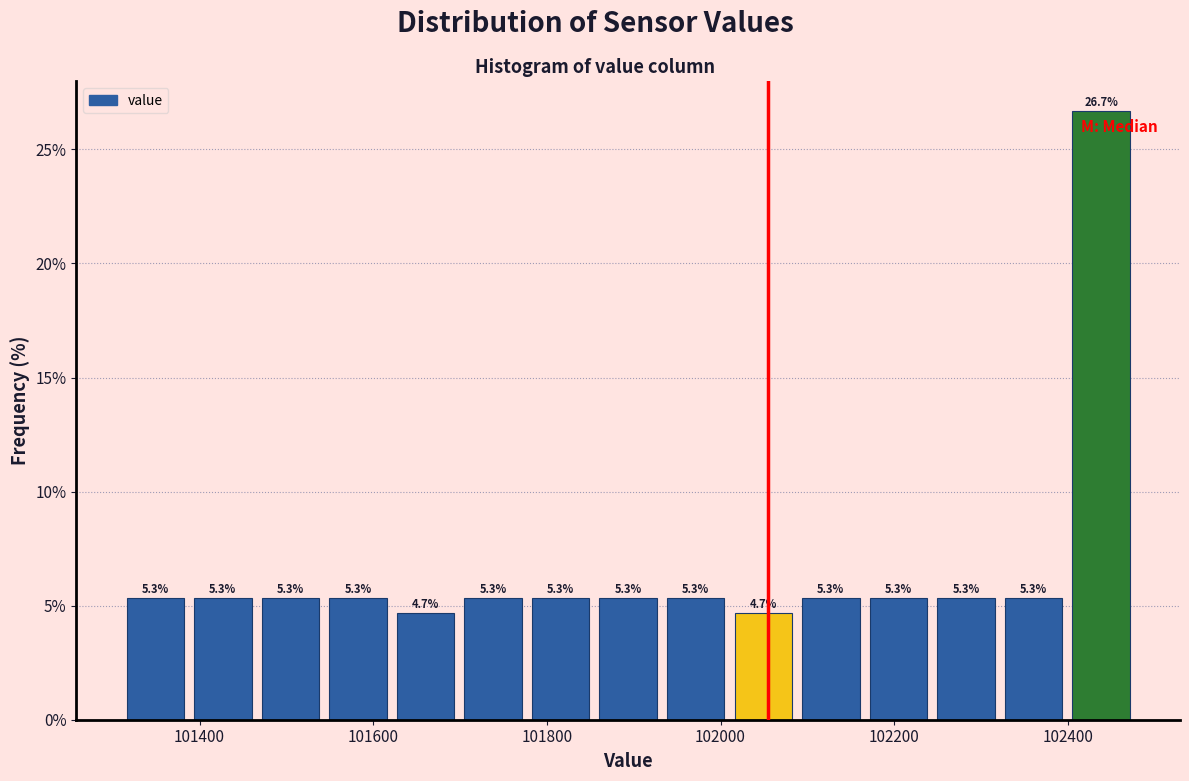

Read against the x-axis, roughly where is the centre of the tallest bar?

102440